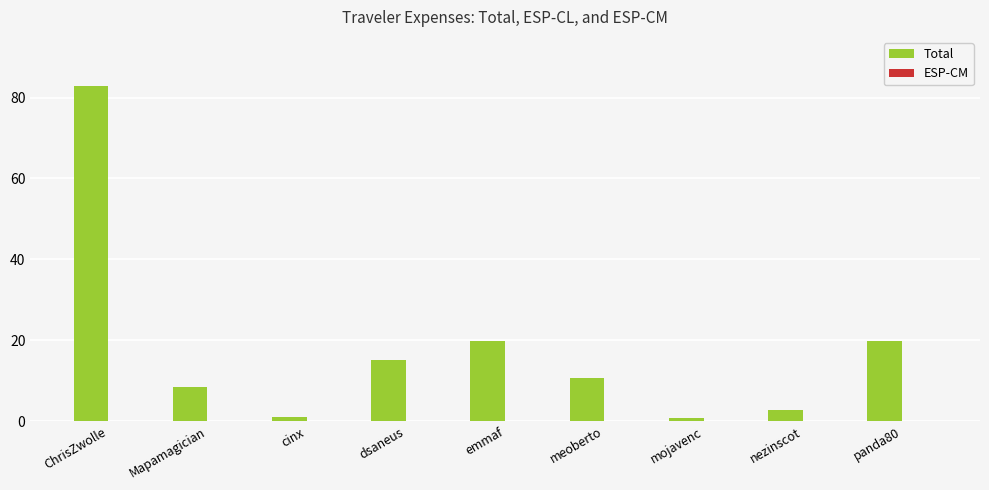

What is the sum of all values?

161.5